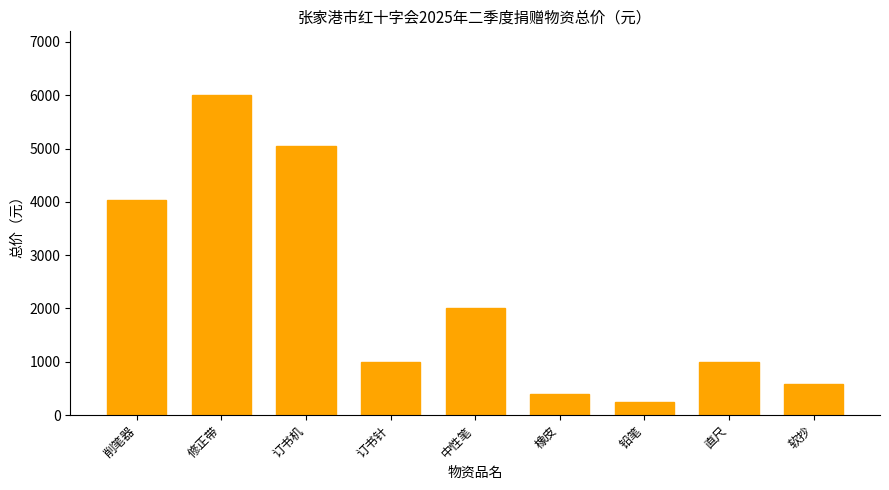

Which category has the lowest value across all series?

铅笔